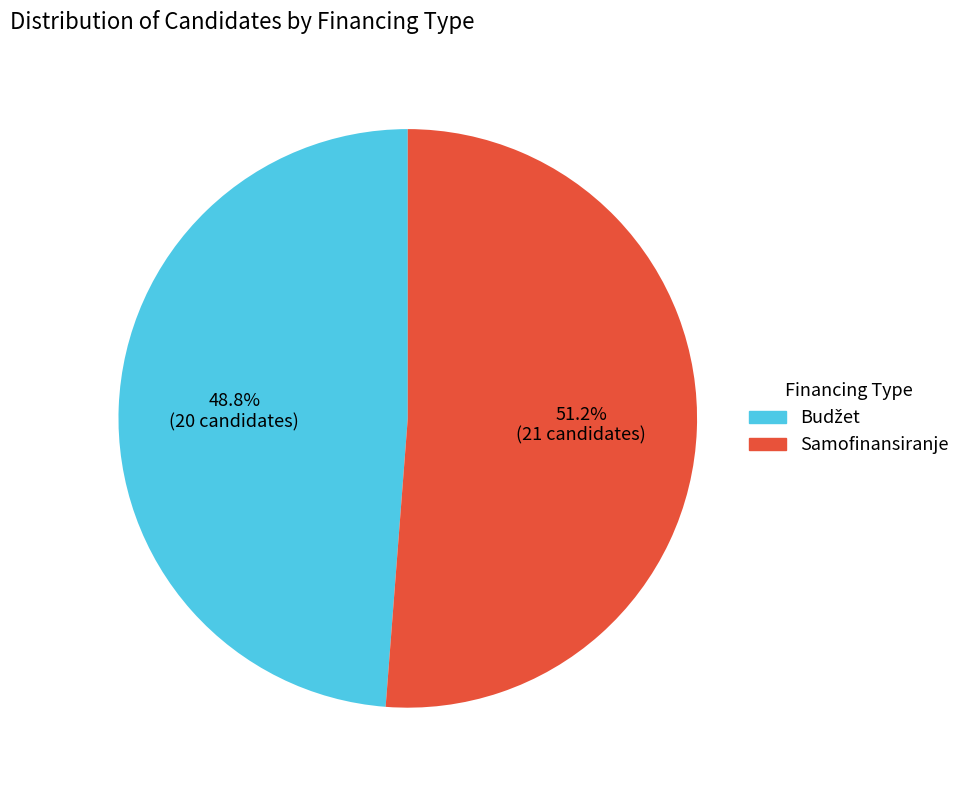

How many segments does this pie chart have?

2